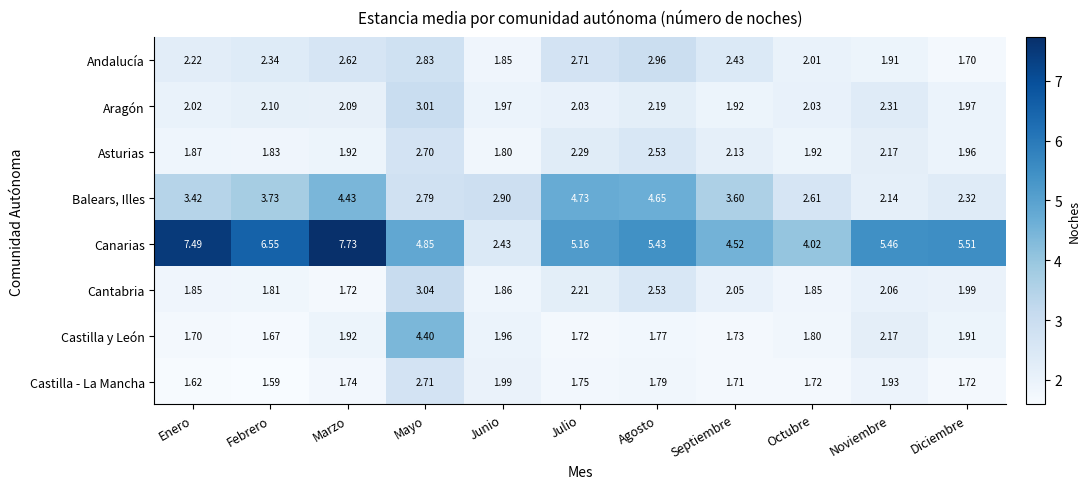

At which label is Castilla - La Mancha closest to 2?

Junio